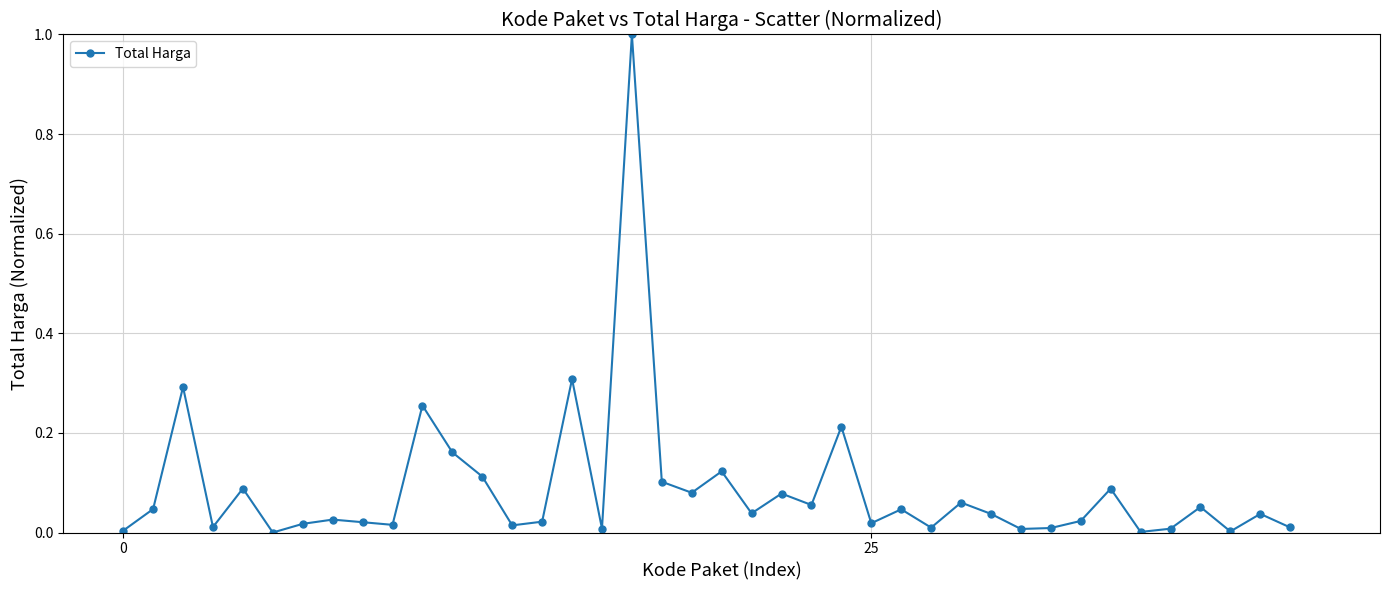

What is the difference between the maximum and minimum values?

1.0